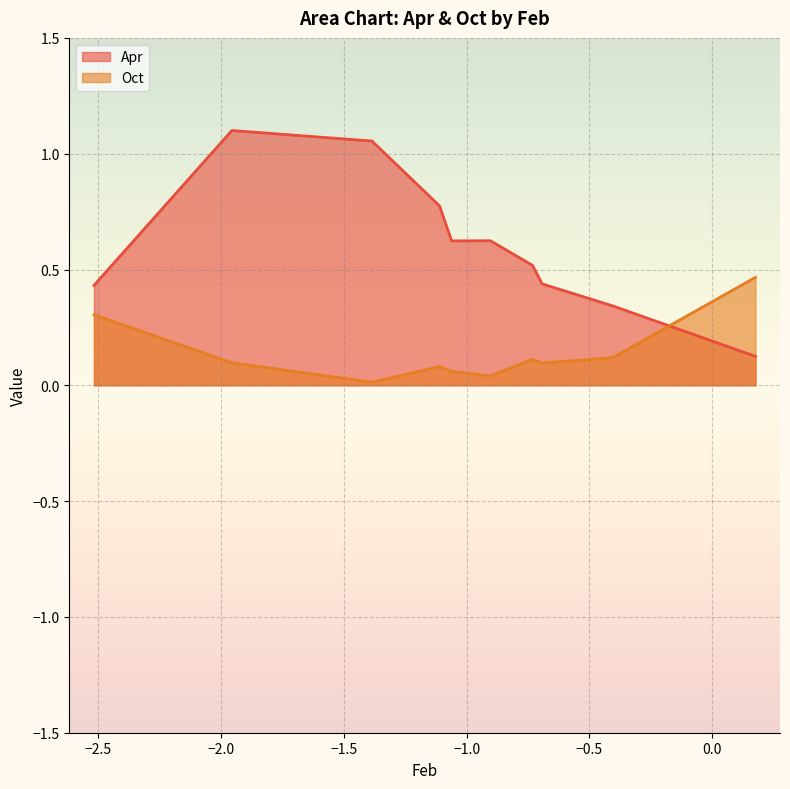

At how many categories does at least one series exceed 0?

10